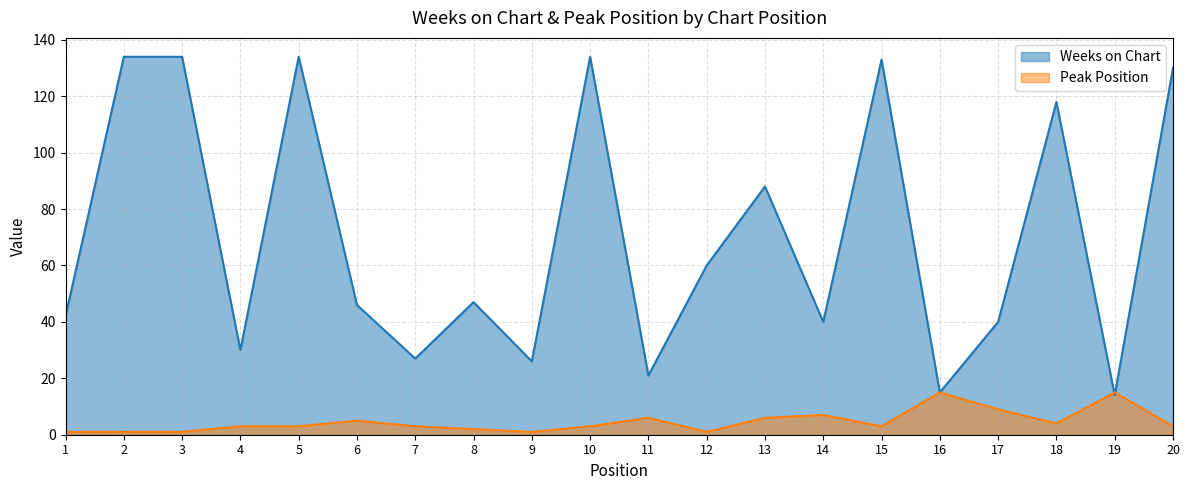

True or false: Peak Position and Weeks on Chart cross at least once.

True